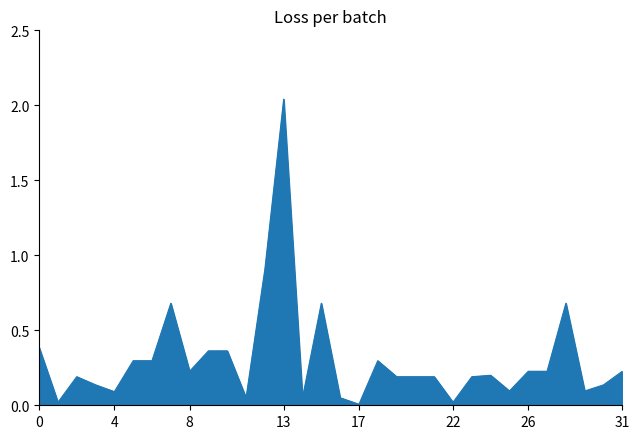

Which label corresponds to the largest value in the chart?

13